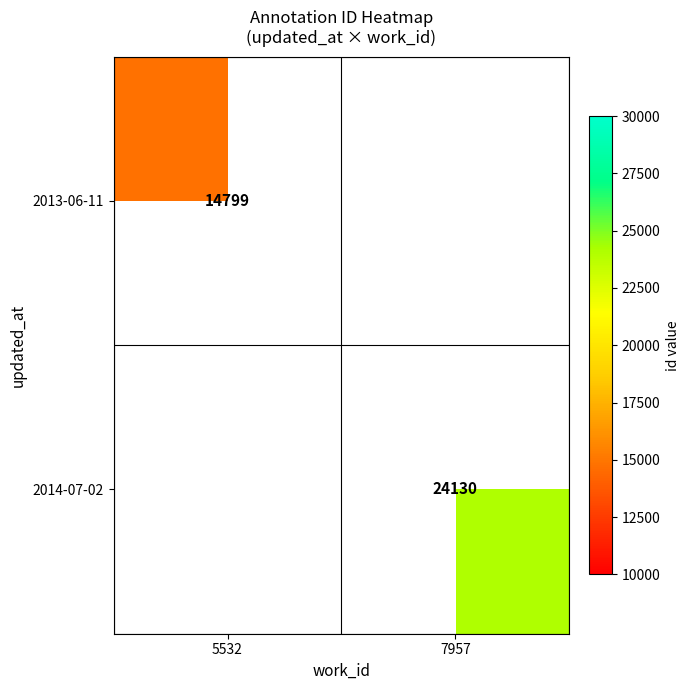

Is it true that 2013-06-11 equals 4630 at 5532?

False